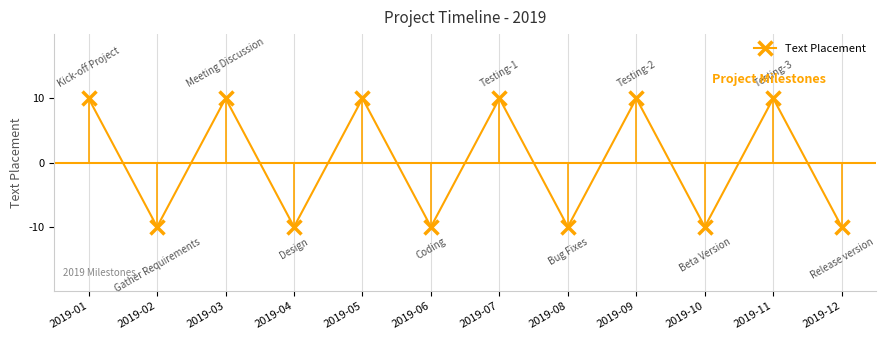

Reading left to right, what are all the values shown in this chart?

2019-01=10	2019-02=-10	2019-03=10	2019-04=-10	2019-05=10	2019-06=-10	2019-07=10	2019-08=-10	2019-09=10	2019-10=-10	2019-11=10	2019-12=-10